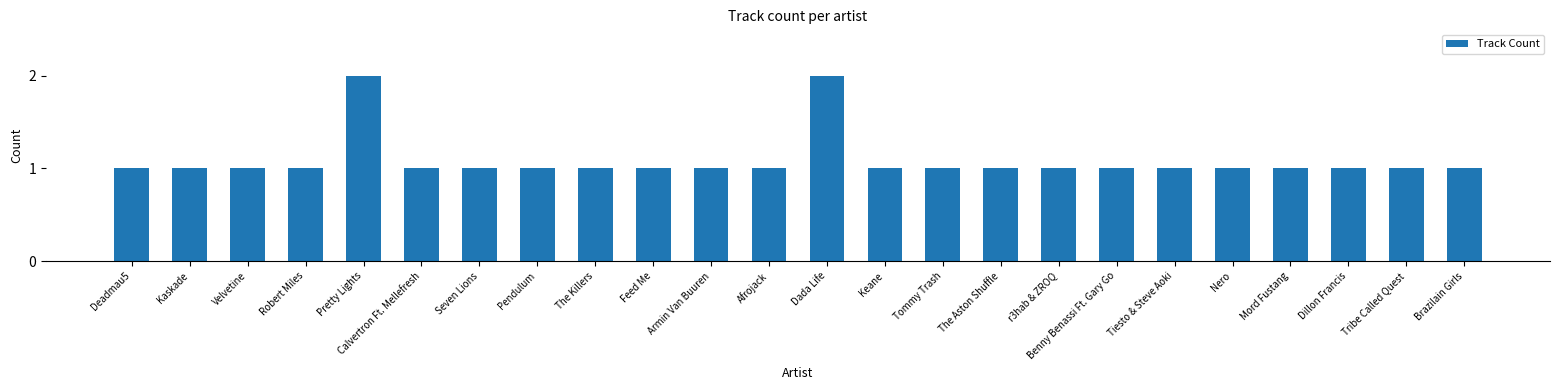

The chart shows a value of 0 at Velvetine. True or false?

False